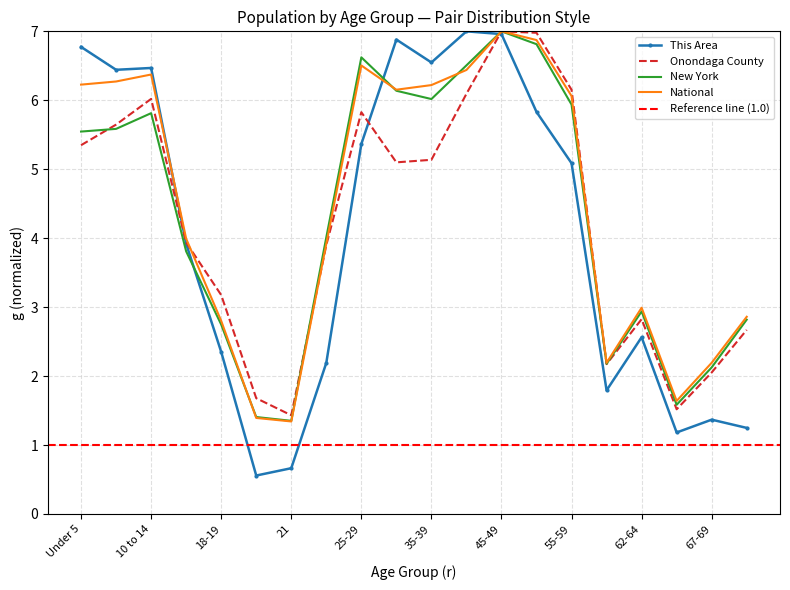

At which category does the chart reach its minimum across all series?

20